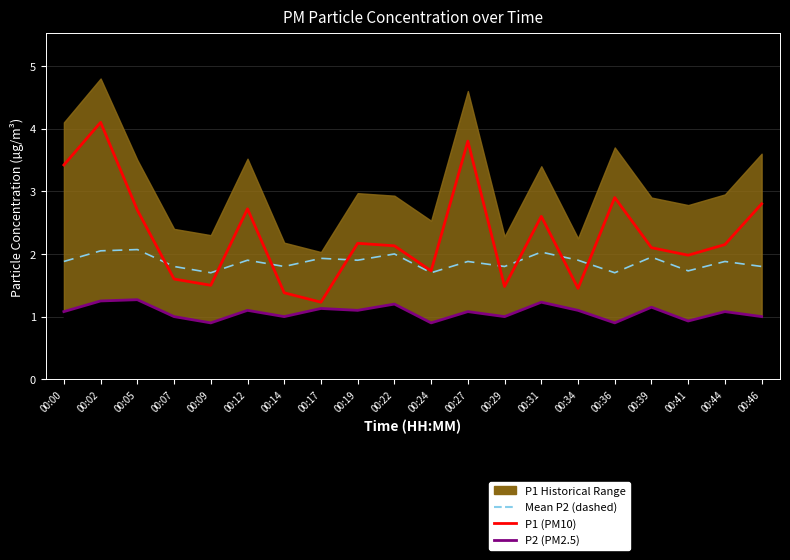

What is the value of the Mean P2 point at the 17th from the left?

1.9